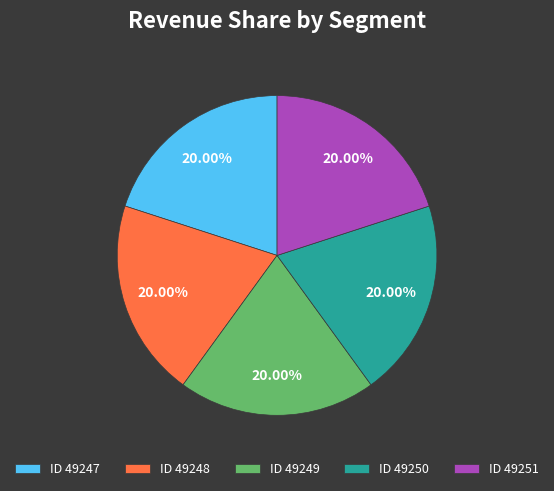

Combined, what portion of the pie is ID 49250 and ID 49248?

40.0%